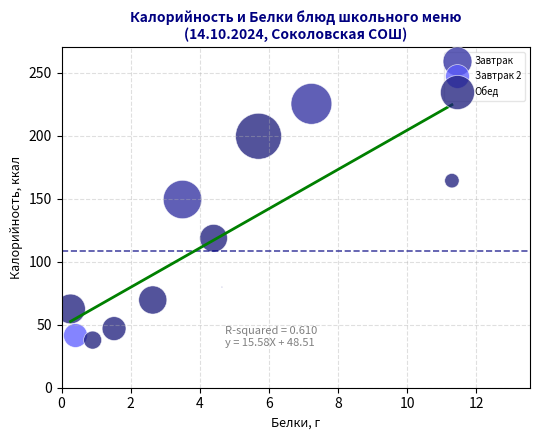

What are all the series names shown in the legend?

Завтрак, Завтрак 2, Обед